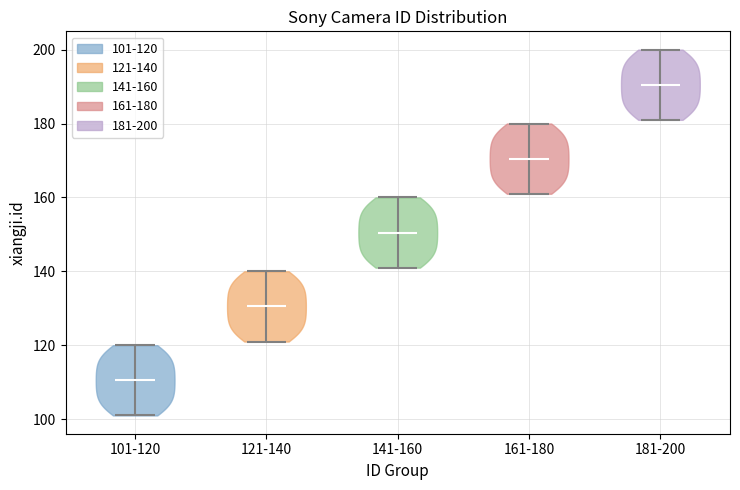

Reading left to right, read every violin against the y-axis: where its median line is, and the lowest and highest points it reaches. The values are not printed on the chart, so give them approximately, as read against the axis.

101-120: median line 110, lowest point 102, highest point 120
121-140: median line 130, lowest point 122, highest point 140
141-160: median line 150, lowest point 142, highest point 160
161-180: median line 170, lowest point 162, highest point 180
181-200: median line 190, lowest point 182, highest point 200